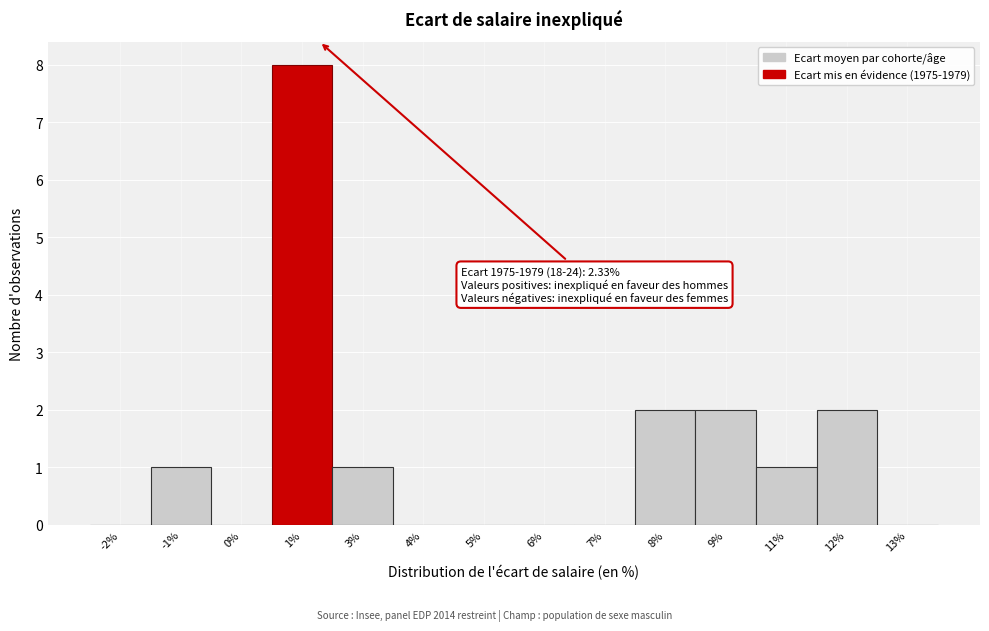

Reading left to right, list all the values displayed in this chart.

-2%=0	-1%=1	0%=0	1%=8	3%=1	4%=0	5%=0	6%=0	7%=0	8%=2	9%=2	11%=1	12%=2	13%=0